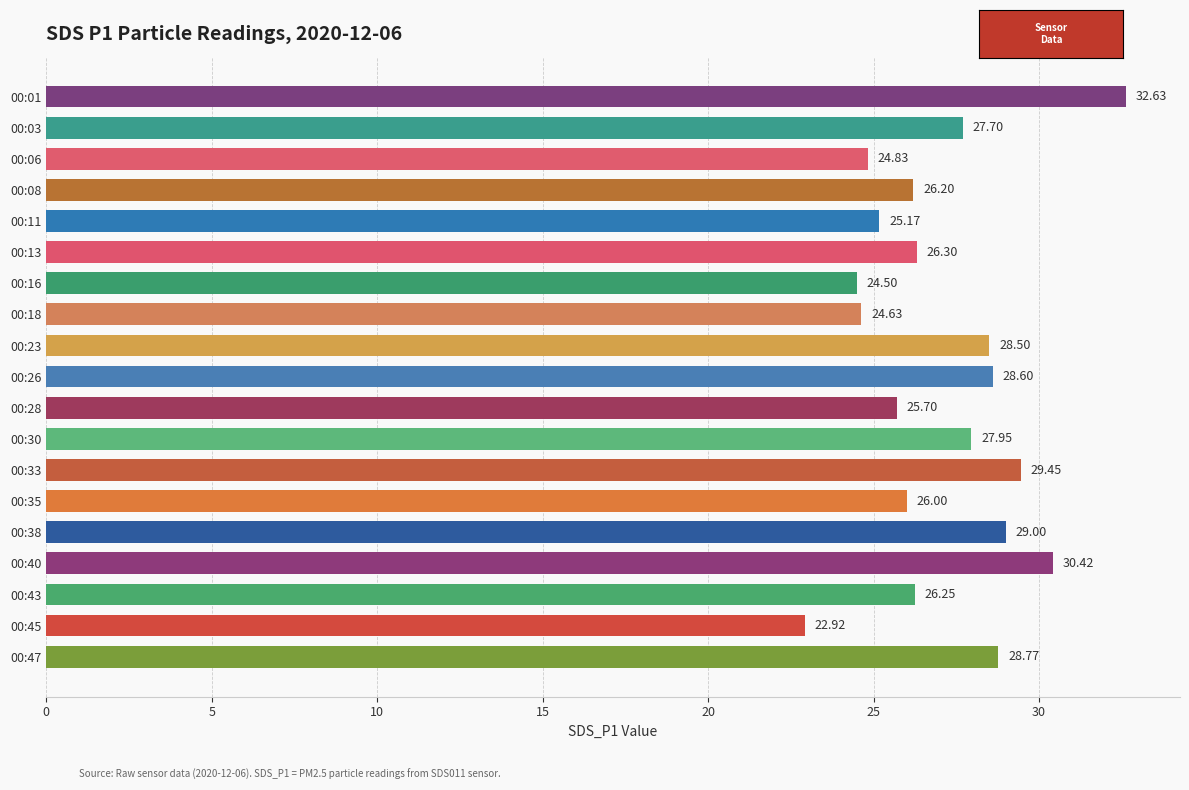

Between 00:18 and 00:03, which is larger?

00:03